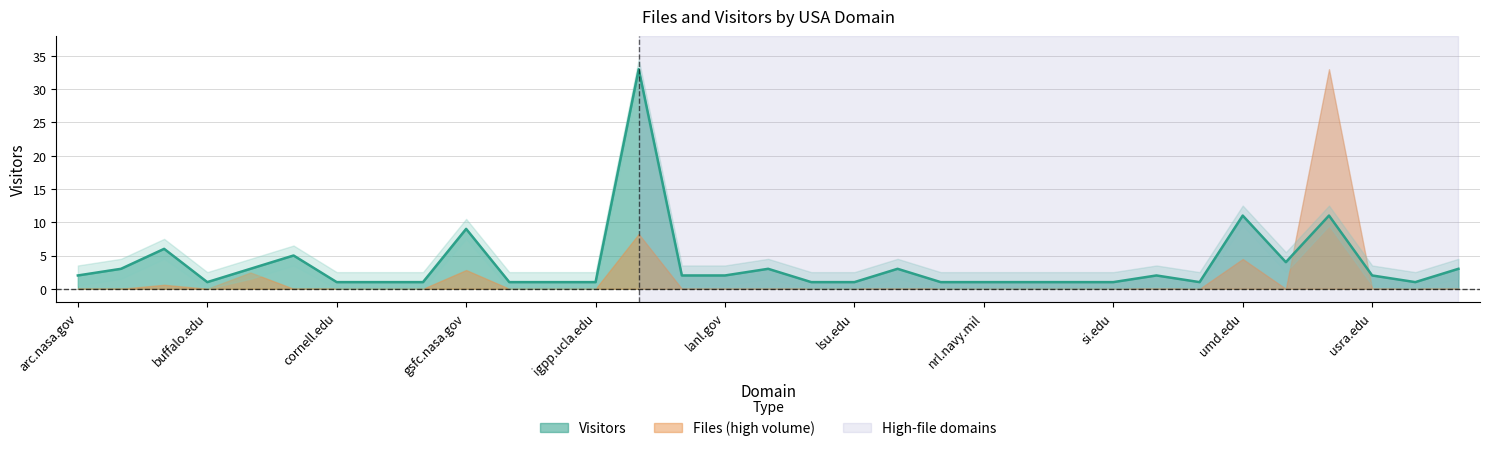

How many data points are above 2?

12